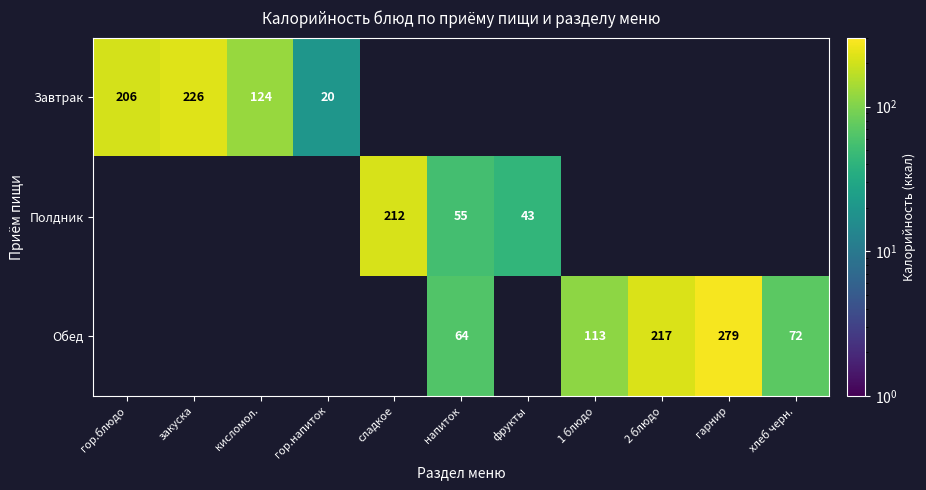

Which category has the lowest value across all series?

гор.напиток